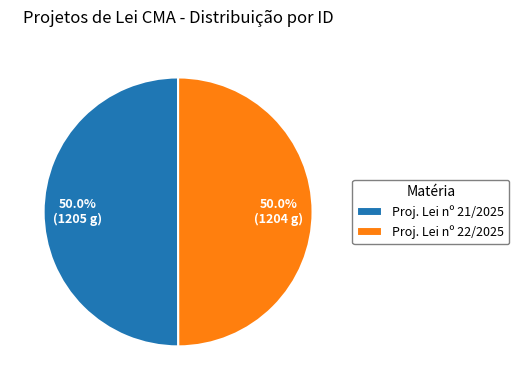

What is the ratio of the value at Proj. Lei nº 21/2025 to the value at Proj. Lei nº 22/2025?

1.0